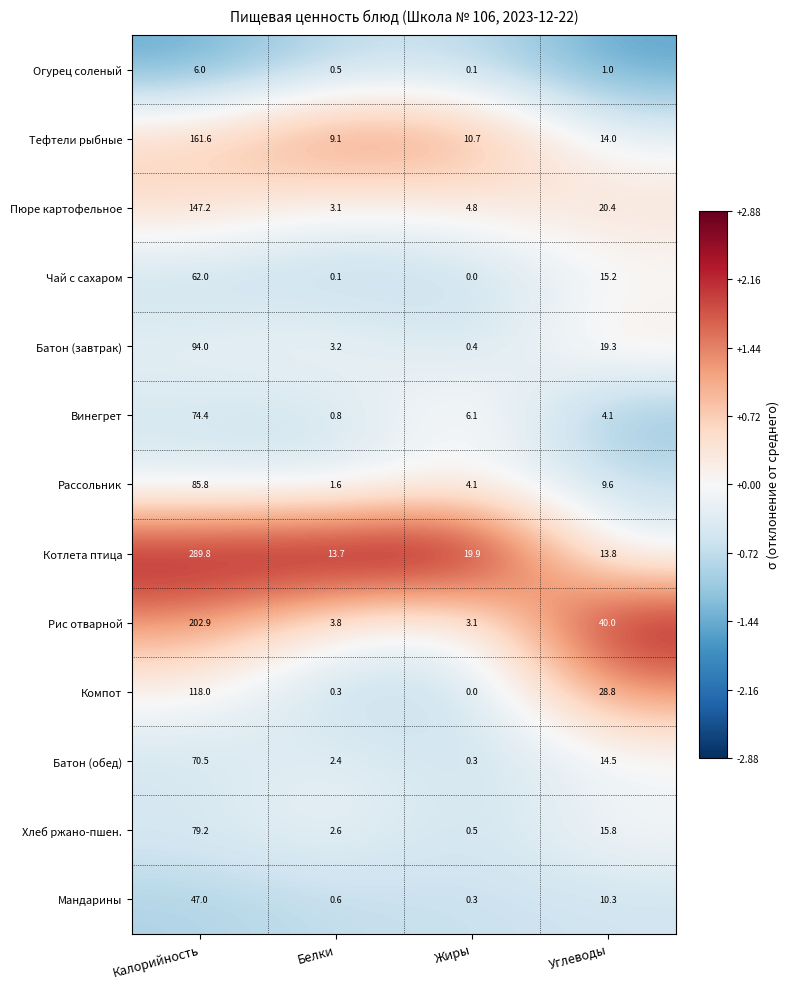

What is the average value of the Винегрет series?

21.4